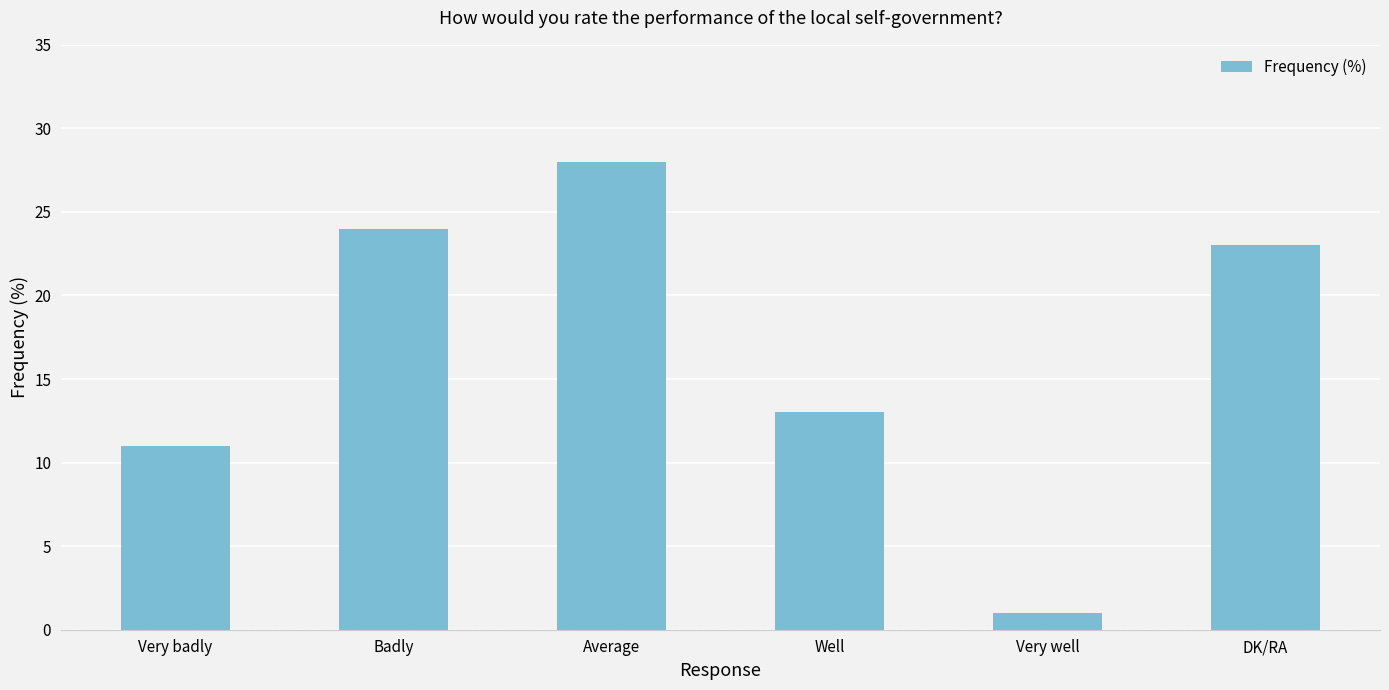

At which label does the data first exceed 23?

Badly